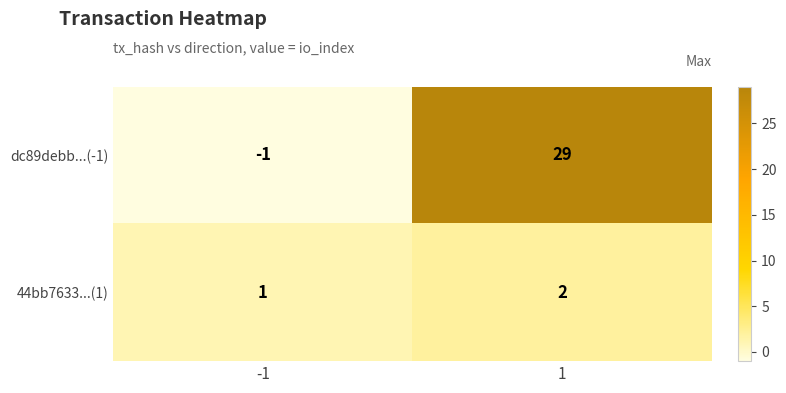

List the series in order of their overall mean, lowest first.

44bb7633...(1), dc89debb...(-1)